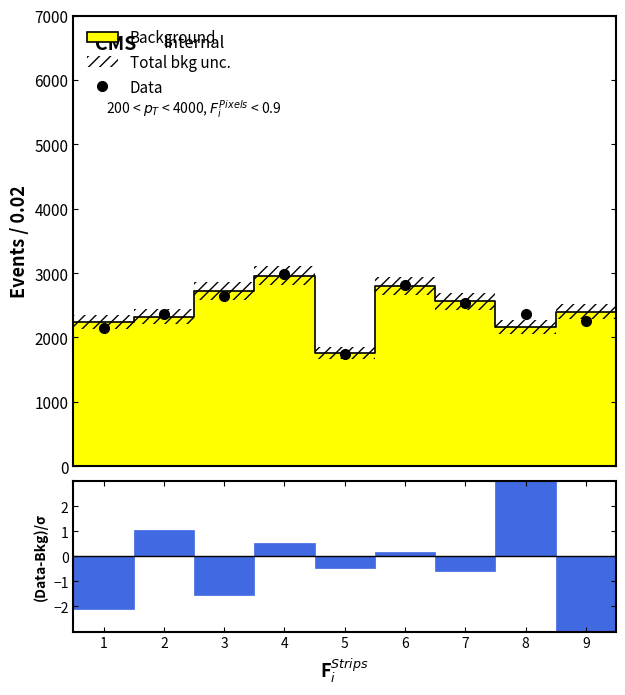

What is the value of the 5th point from the left?

1740